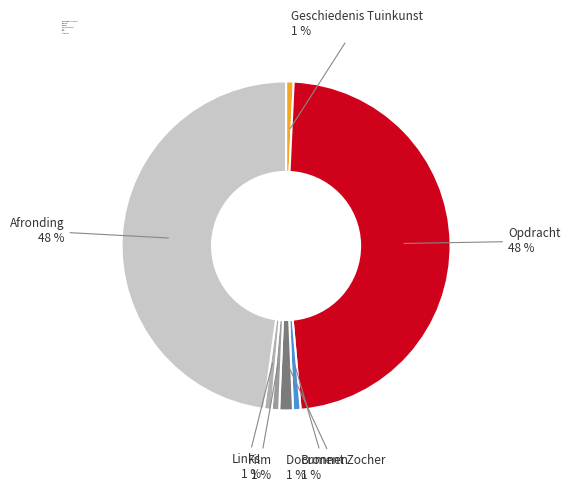

The Geschiedenis Tuinkunst slice represents 1% of the pie. True or false?

True